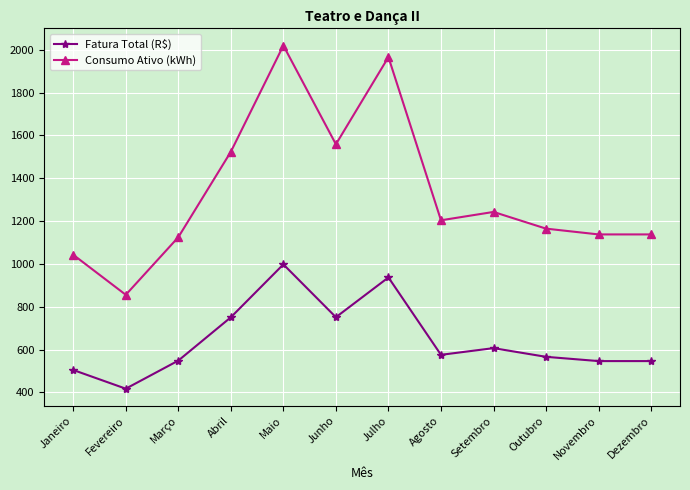

True or false: Consumo Ativo (kWh) and Fatura Total (R$) cross at least once.

False